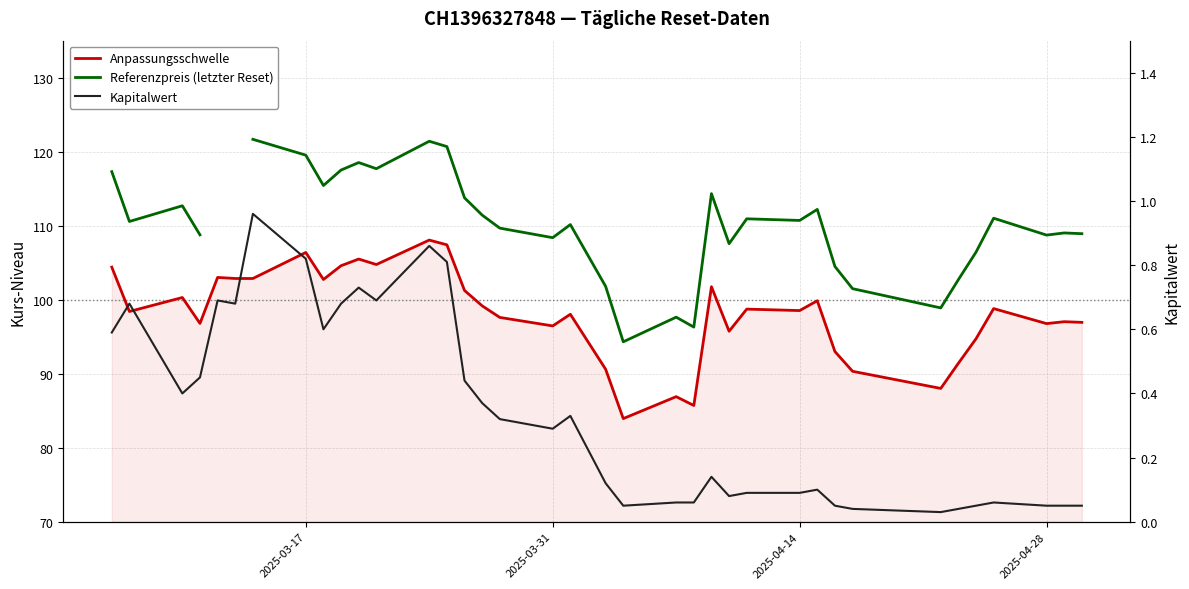

What are all the series names shown in the legend?

Anpassungsschwelle, Referenzpreis (letzter Reset), Kapitalwert